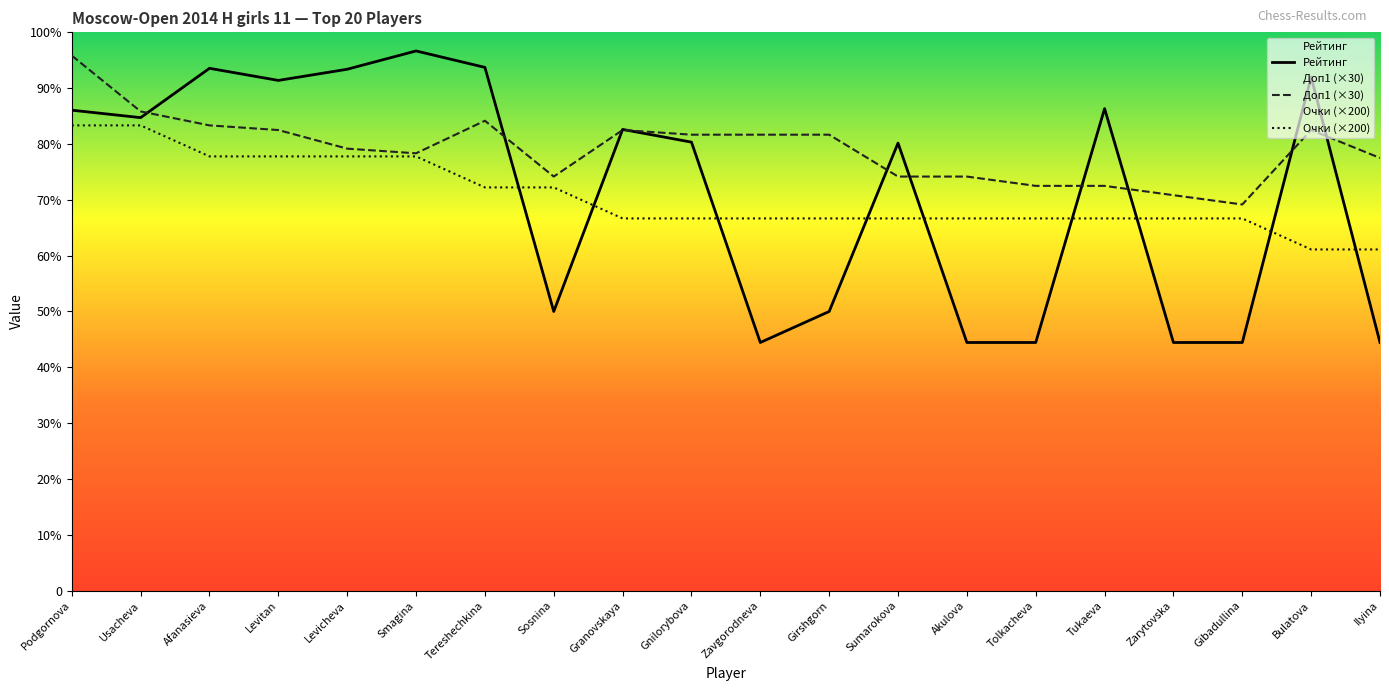

What is the difference between the maximum and second lowest values in the Очки series?

400